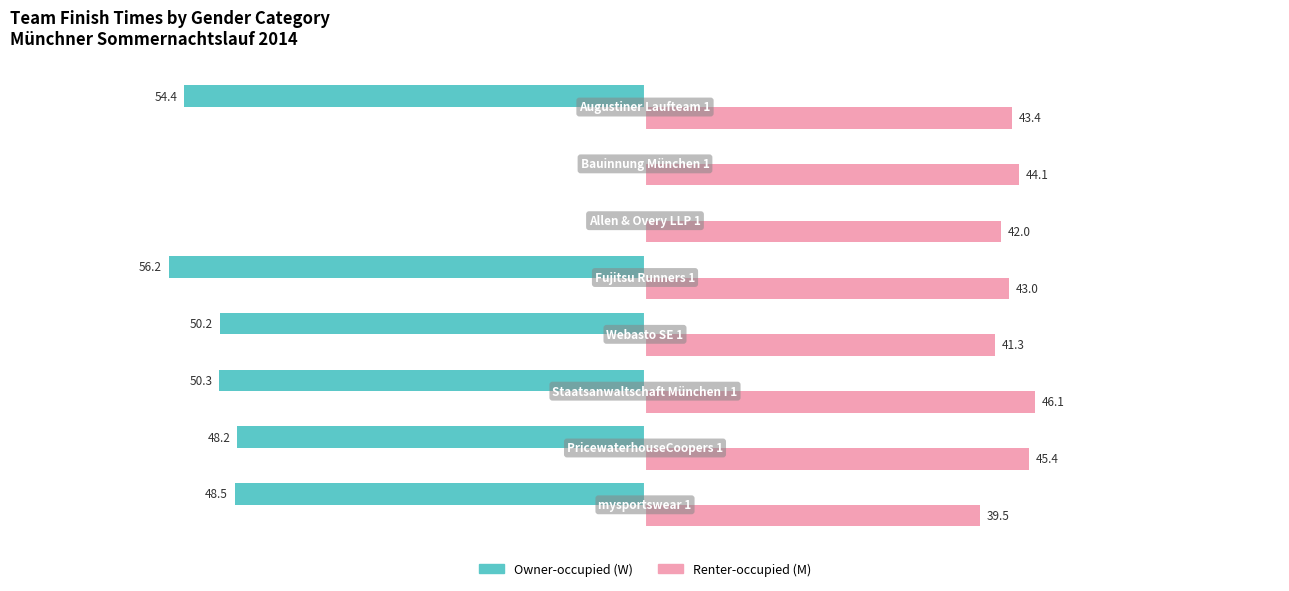

Which series has the largest total across all categories?

Renter-occupied (M)